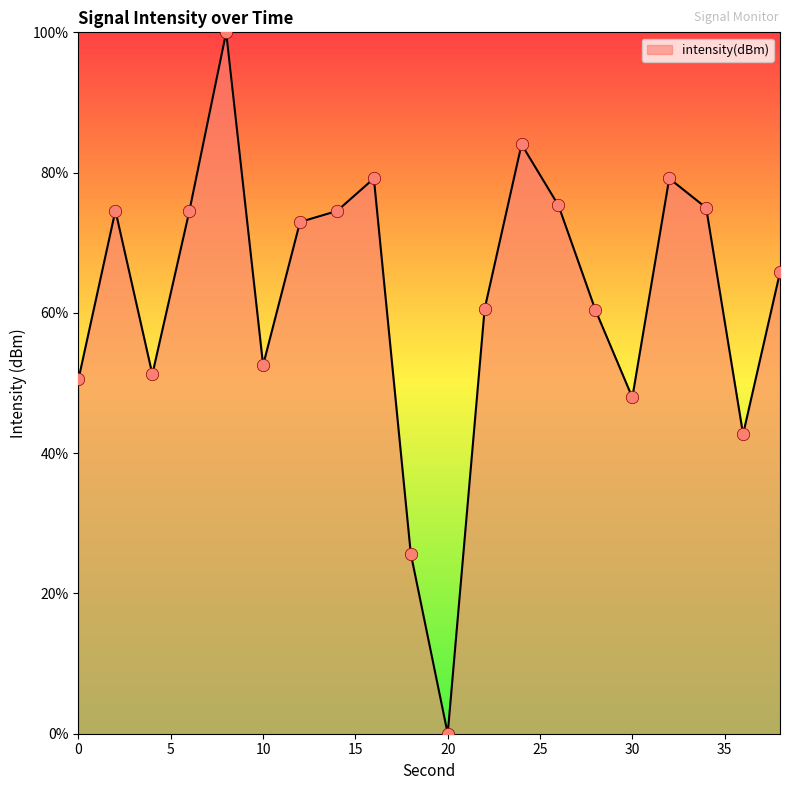

What is the difference between the maximum and minimum values?

100.0